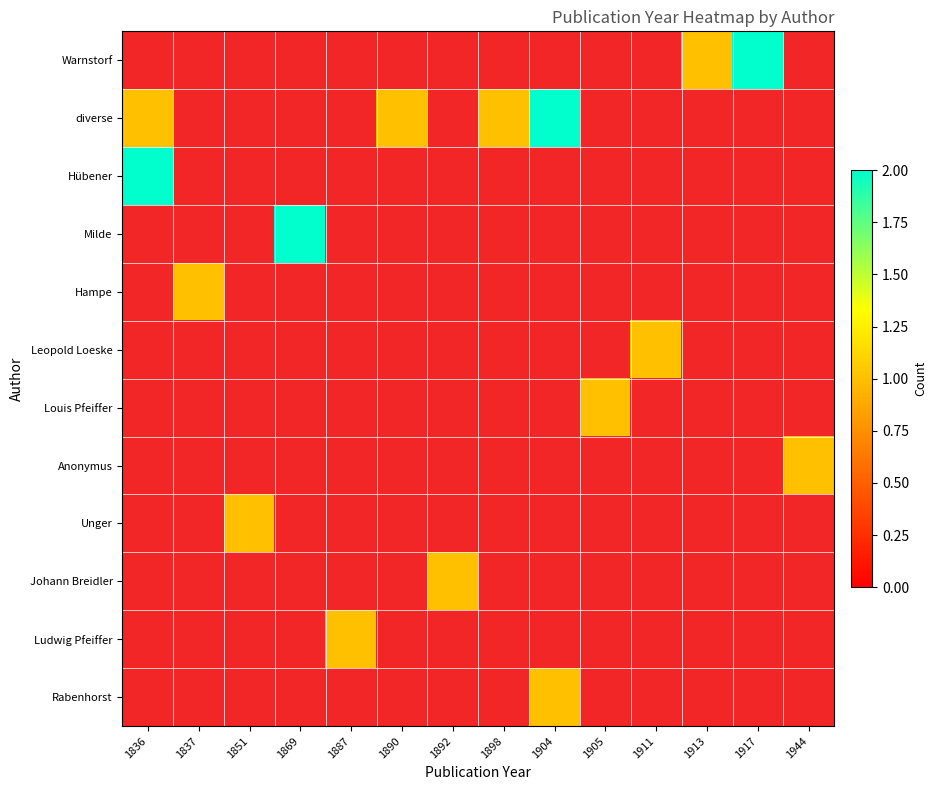

Which label corresponds to the smallest value in the chart?

1836